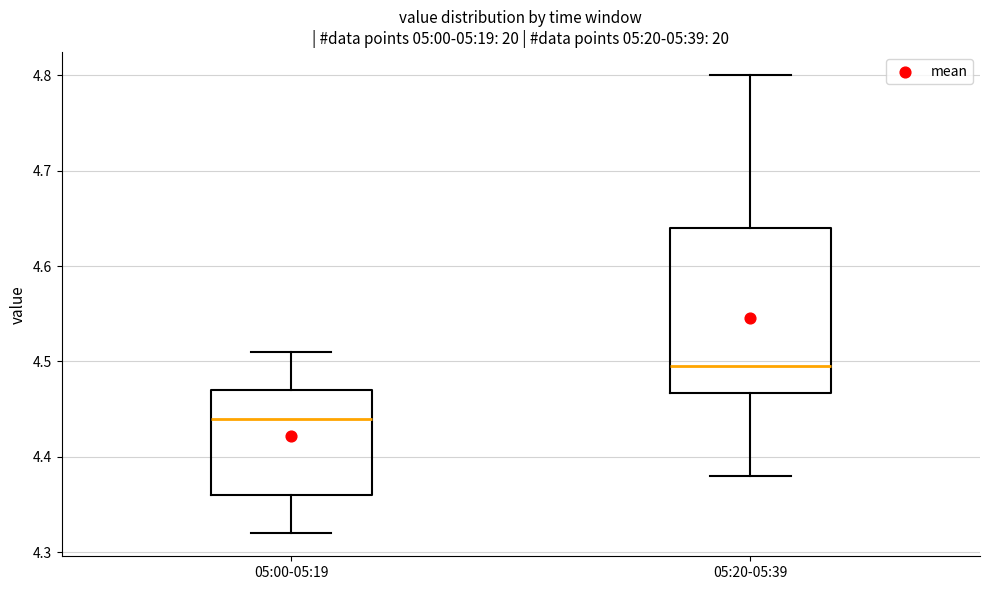

Reading left to right, transcribe this box plot: for each box, give where its median line is, the range the box spans, and where its two whiskers end, as read against the y-axis. The values are not printed on the chart, so give them approximately, as read against the axis.

05:00-05:19: median 4.44, box 4.36 to 4.47, whiskers 4.32 to 4.51
05:20-05:39: median 4.50, box 4.47 to 4.64, whiskers 4.38 to 4.80